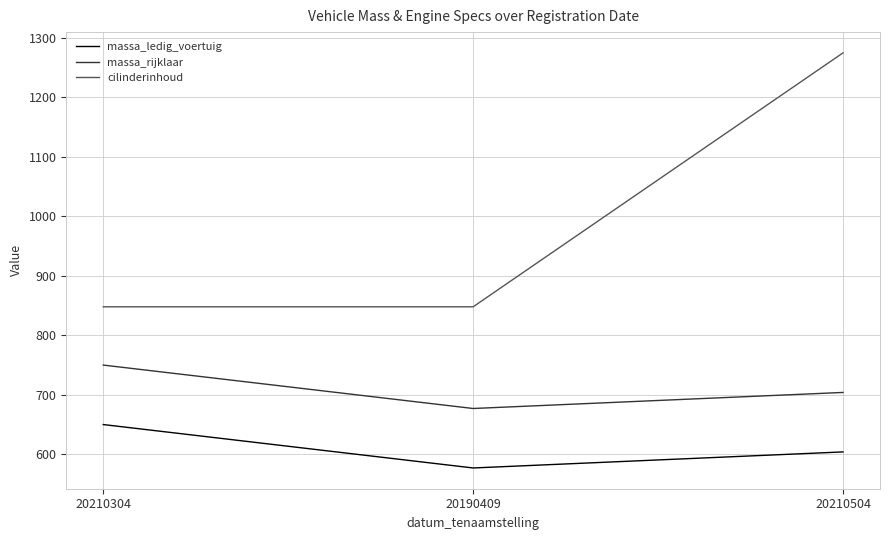

What is the spread (max minus min) of values at 20210304?

198